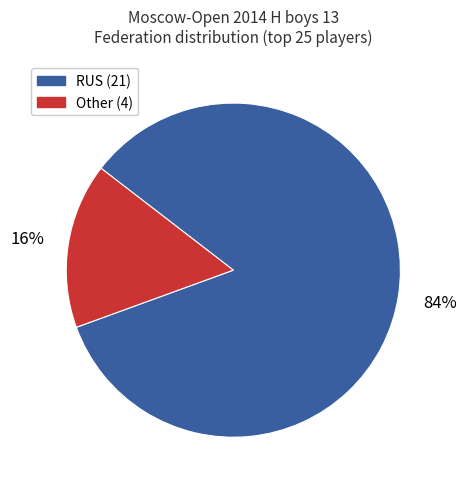

To the nearest percent, what is the difference between the largest and smallest slice percentages?

68%